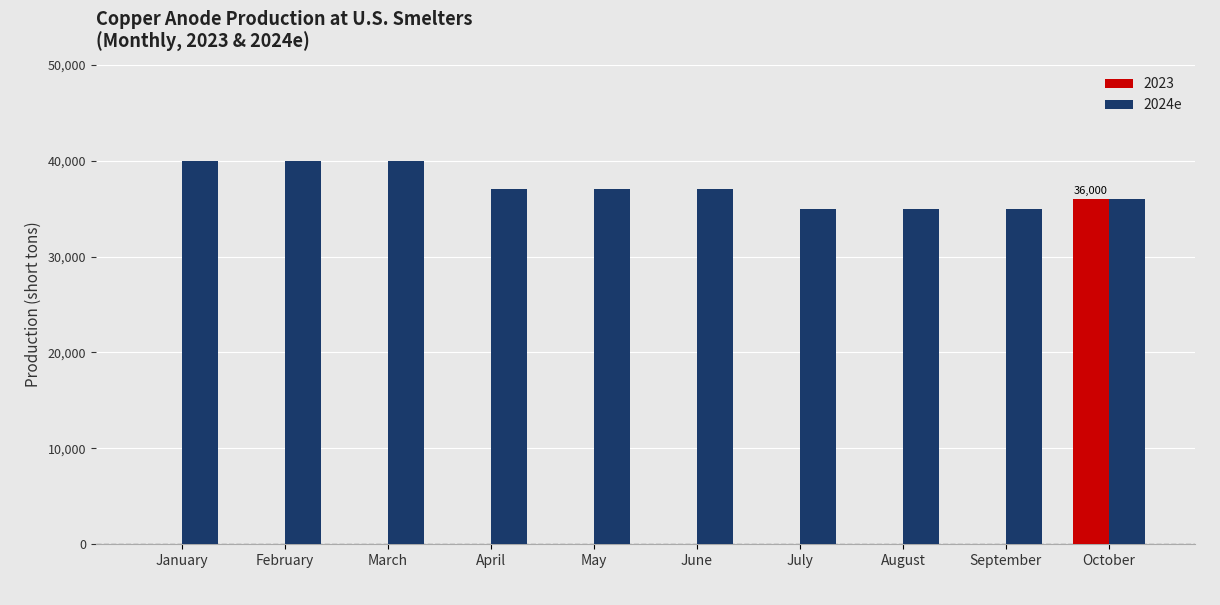

True or false: 2023 has a value of 0 at February.

True